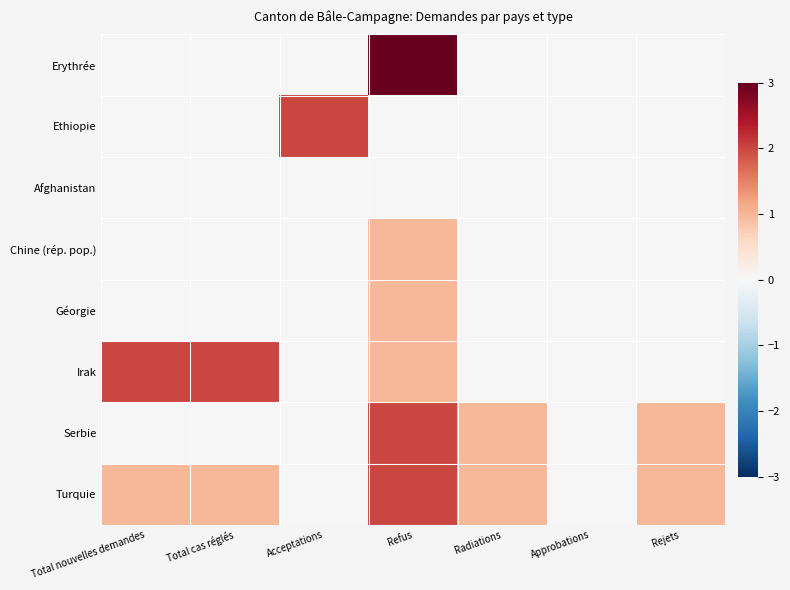

Reading left to right, what are all the values shown in this chart?

Erythrée: Total nouvelles demandes=0	Total cas réglés=0	Acceptations=0	Refus=3	Radiations=0	Approbations=0	Rejets=0
Ethiopie: Total nouvelles demandes=0	Total cas réglés=0	Acceptations=2	Refus=0	Radiations=0	Approbations=0	Rejets=0
Afghanistan: Total nouvelles demandes=0	Total cas réglés=0	Acceptations=0	Refus=0	Radiations=0	Approbations=0	Rejets=0
Chine (rép. pop.): Total nouvelles demandes=0	Total cas réglés=0	Acceptations=0	Refus=1	Radiations=0	Approbations=0	Rejets=0
Géorgie: Total nouvelles demandes=0	Total cas réglés=0	Acceptations=0	Refus=1	Radiations=0	Approbations=0	Rejets=0
Irak: Total nouvelles demandes=2	Total cas réglés=2	Acceptations=0	Refus=1	Radiations=0	Approbations=0	Rejets=0
Serbie: Total nouvelles demandes=0	Total cas réglés=0	Acceptations=0	Refus=2	Radiations=1	Approbations=0	Rejets=1
Turquie: Total nouvelles demandes=1	Total cas réglés=1	Acceptations=0	Refus=2	Radiations=1	Approbations=0	Rejets=1